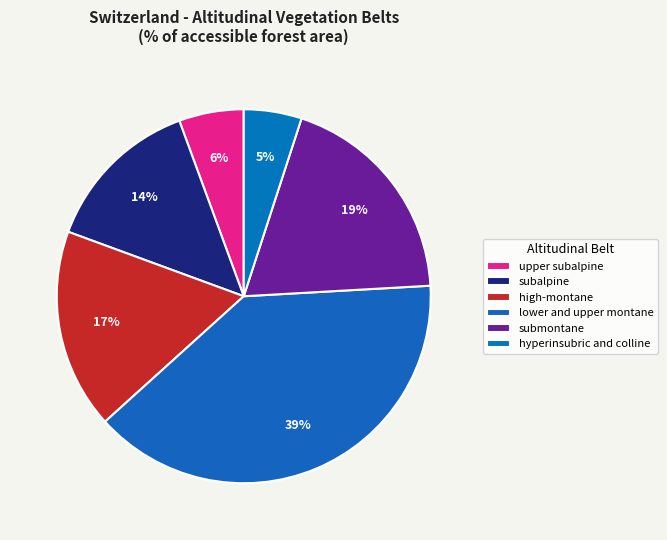

Does subalpine represent more than half of the total?

No